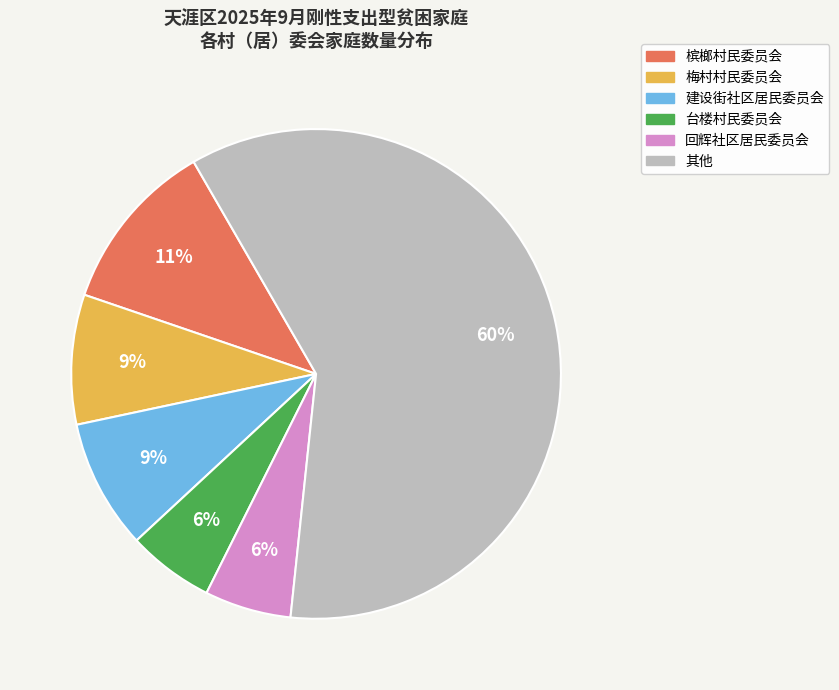

Count the number of slices in the pie.

6